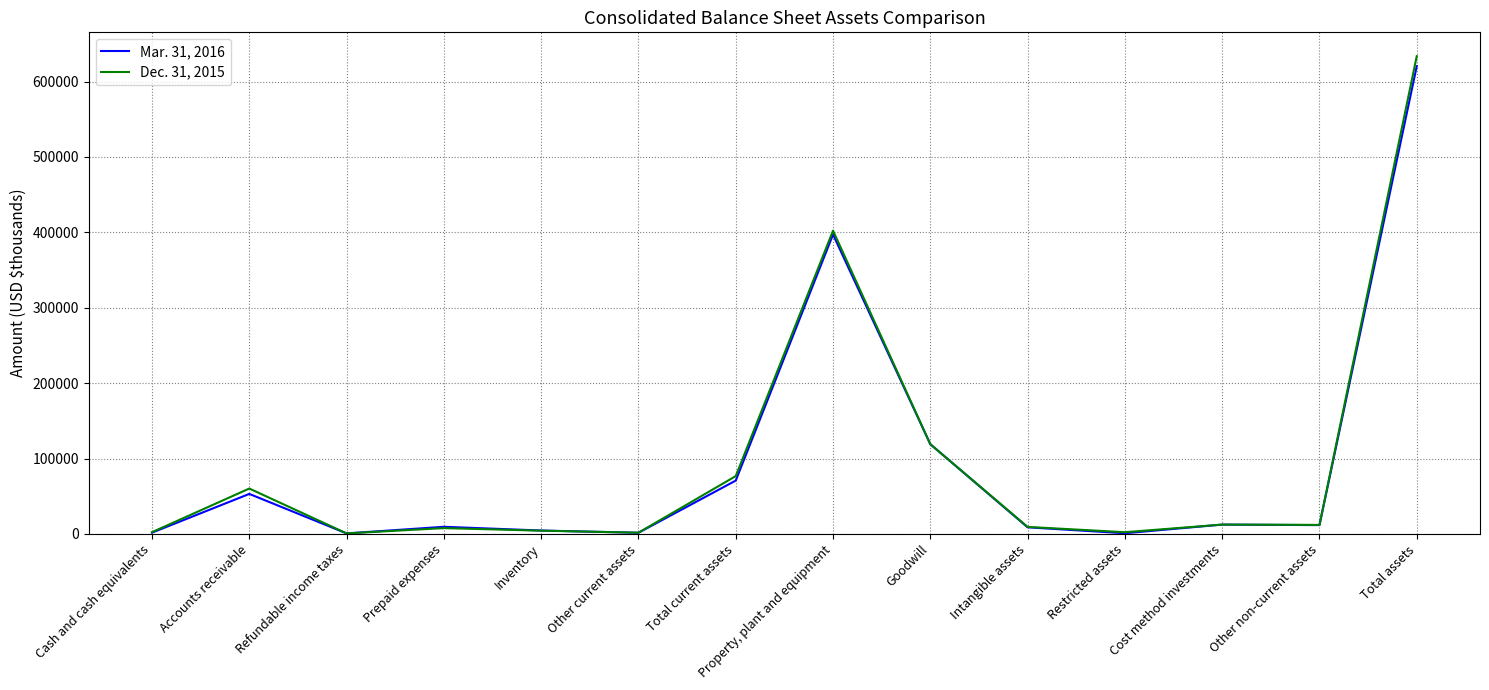

Which series has the largest range (max minus min)?

Dec. 31, 2015